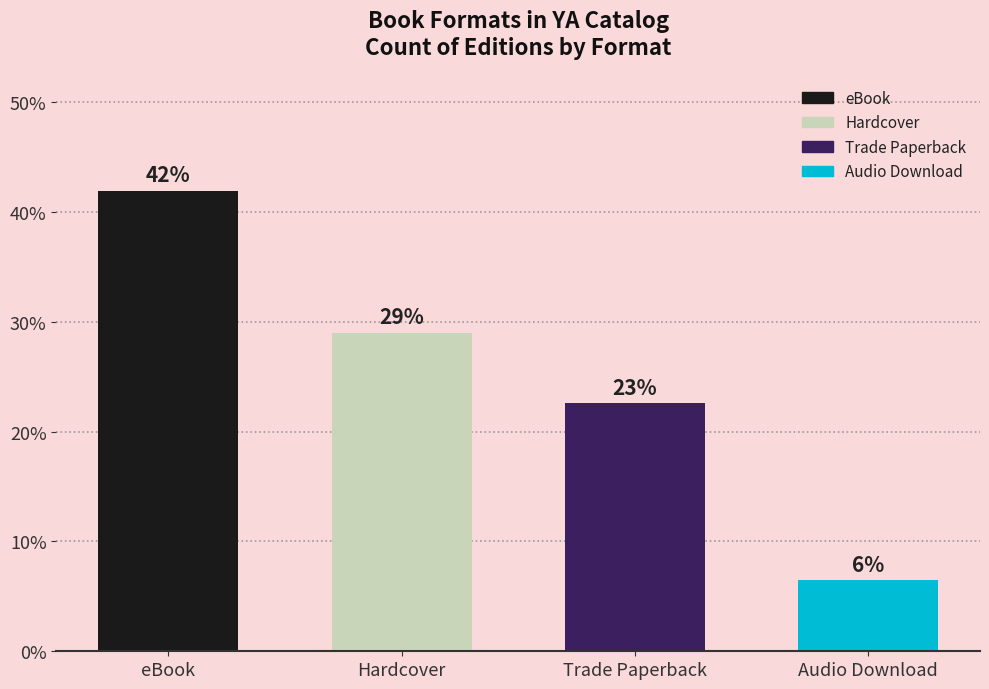

What is the change in value from eBook to Audio Download?

-35.5